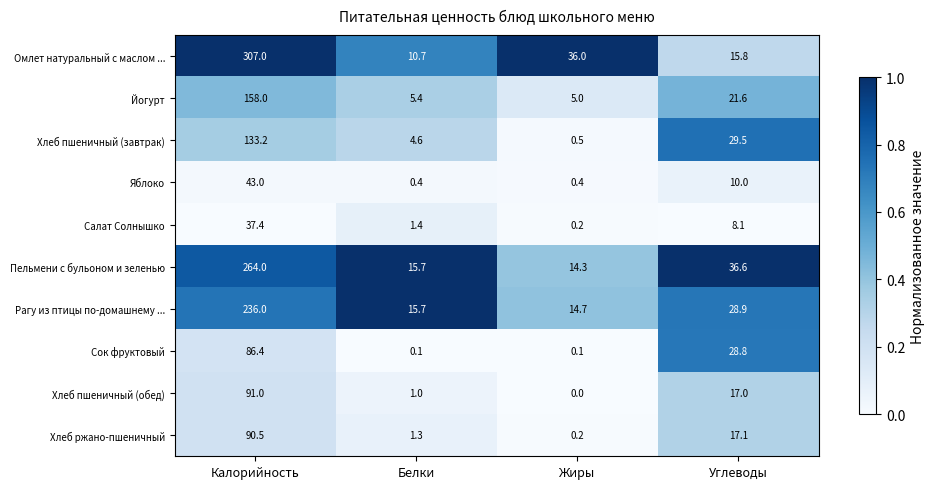

Read the Омлет натуральный с маслом ... value at Калорийность.

307.0